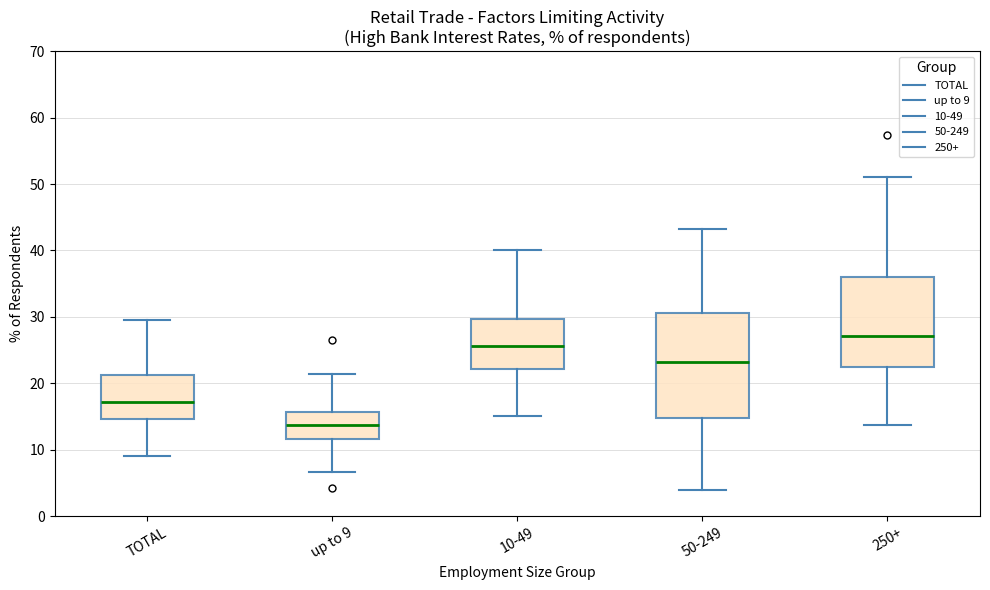

Where is the lower edge of the box for 250+ on the y-axis? The values are not printed on the chart, so give them approximately, as read against the axis.

22